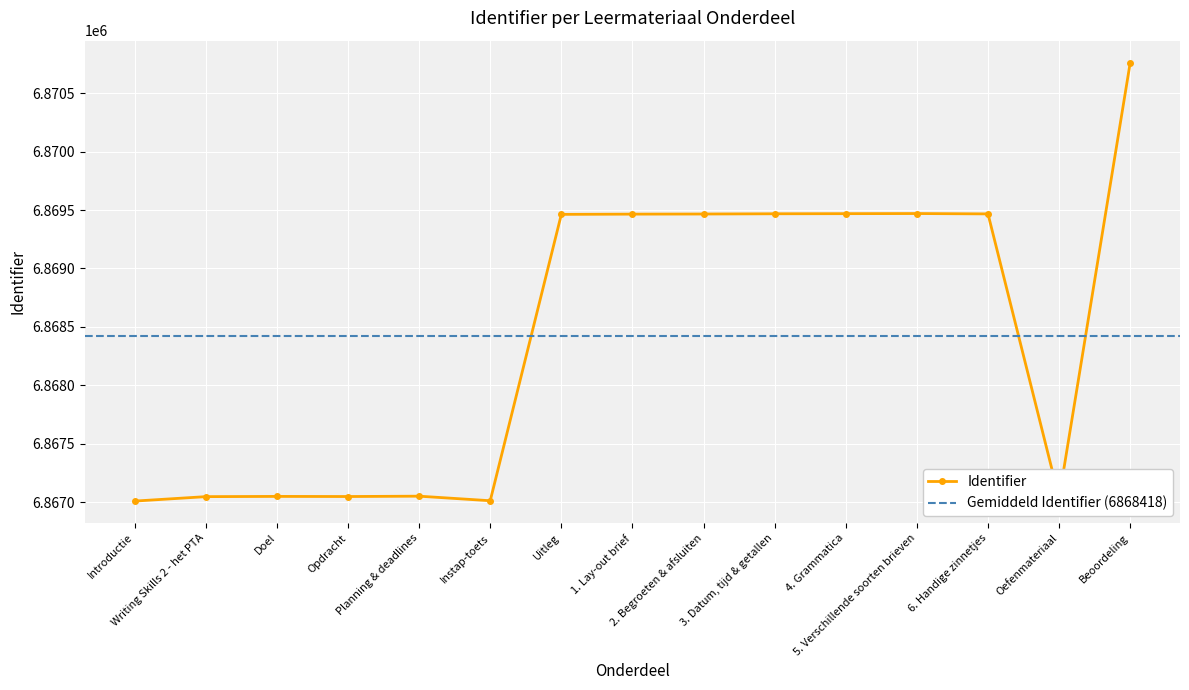

What is the change in value from Introductie to 5. Verschillende soorten brieven?

+2461